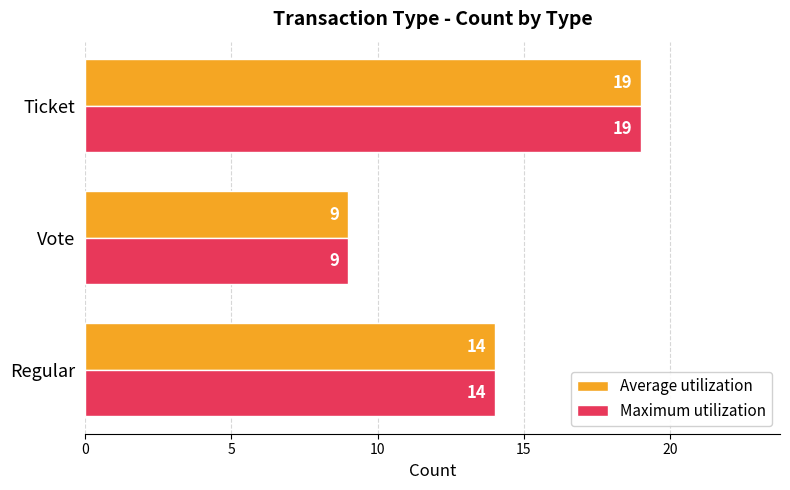

The value of Average utilization at Vote is 15. True or false?

False